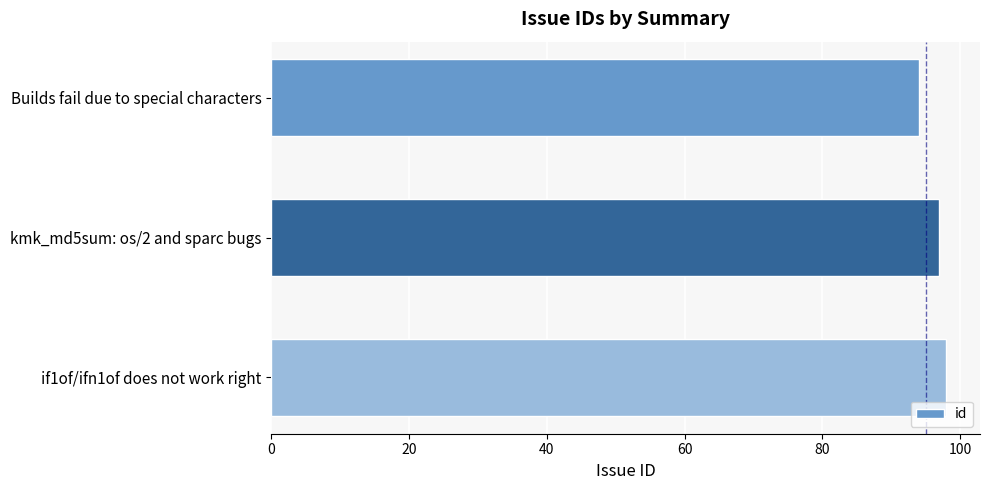

Which has a higher value, Builds fail due to special characters or if1of/ifn1of does not work right?

if1of/ifn1of does not work right